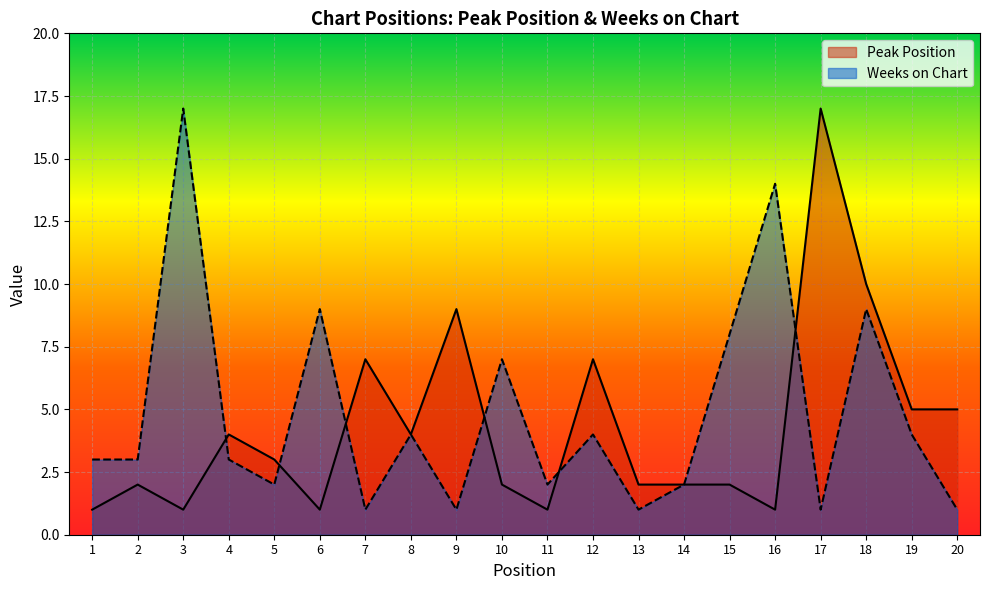

How many data points in Weeks on Chart are above 3?

9